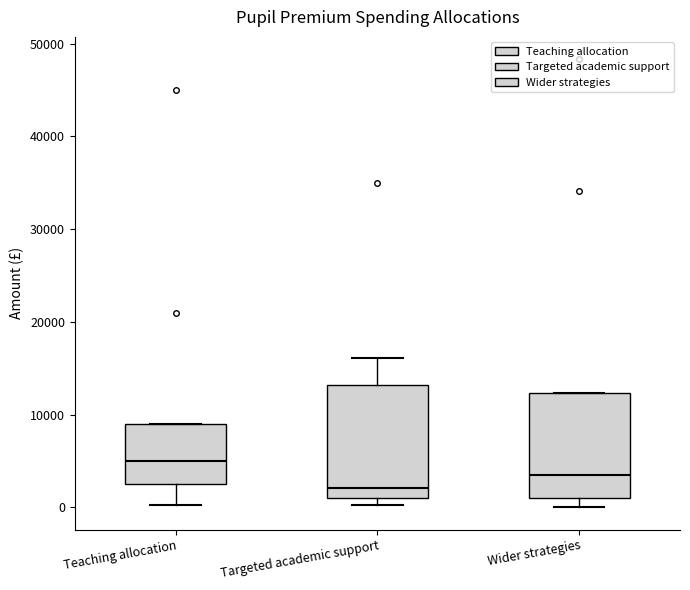

Reading left to right, read every box against the y-axis: the position of its median line, the range the box covers, and the ends of its whiskers. The values are not printed on the chart, so give them approximately, as read against the axis.

Teaching allocation: median 5000, box 3000 to 9000, whiskers 0 to 9000
Targeted academic support: median 2000, box 1000 to 13000, whiskers 0 to 16000
Wider strategies: median 4000, box 1000 to 12000, whiskers 0 to 12000